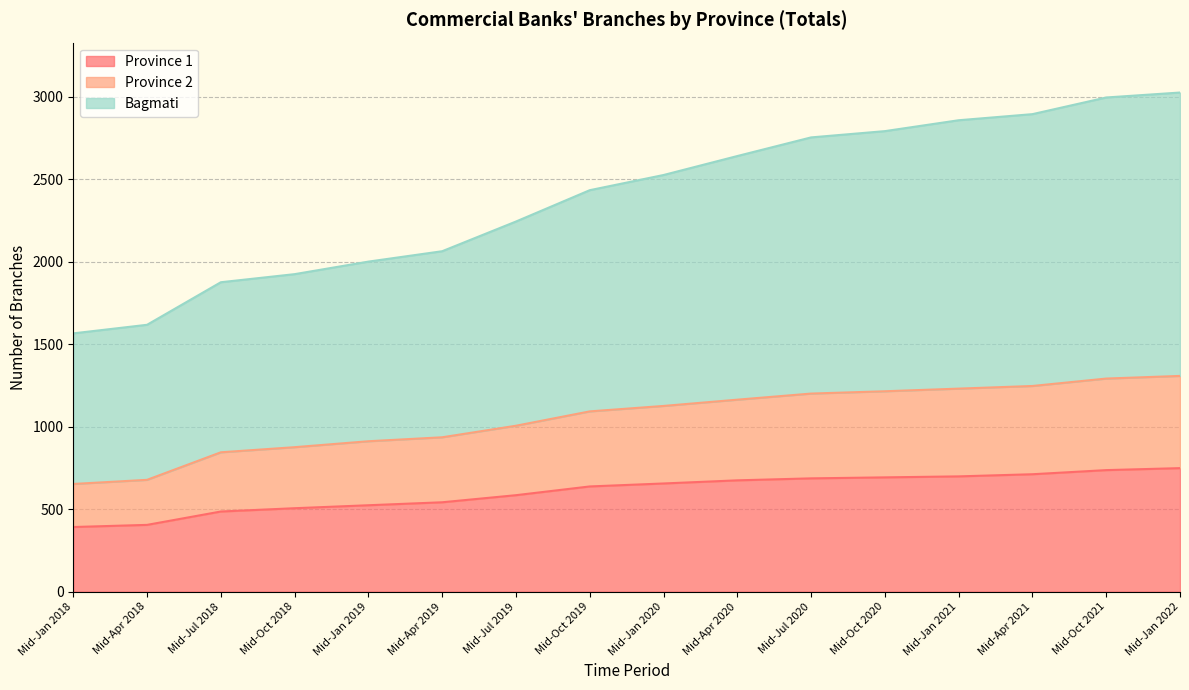

The Bagmati series shows 2552 at Mid-Jan 2018. True or false?

False